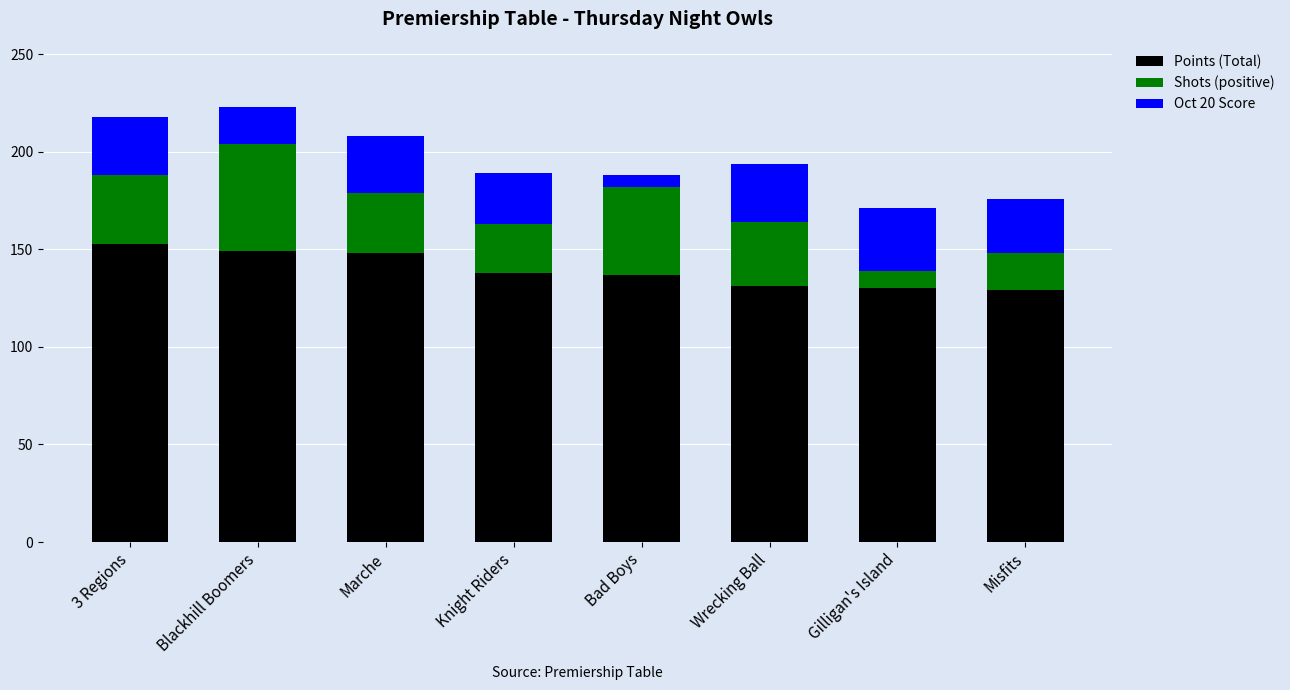

Is it true that Points (Total) equals 131 at Wrecking Ball?

True